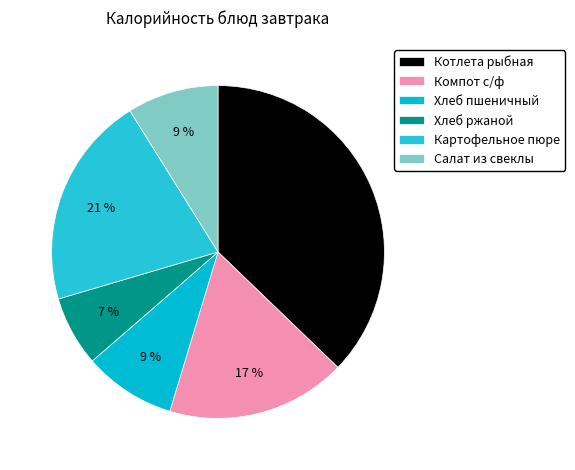

To the nearest percent, what percentage of the pie is Картофельное пюре?

21%